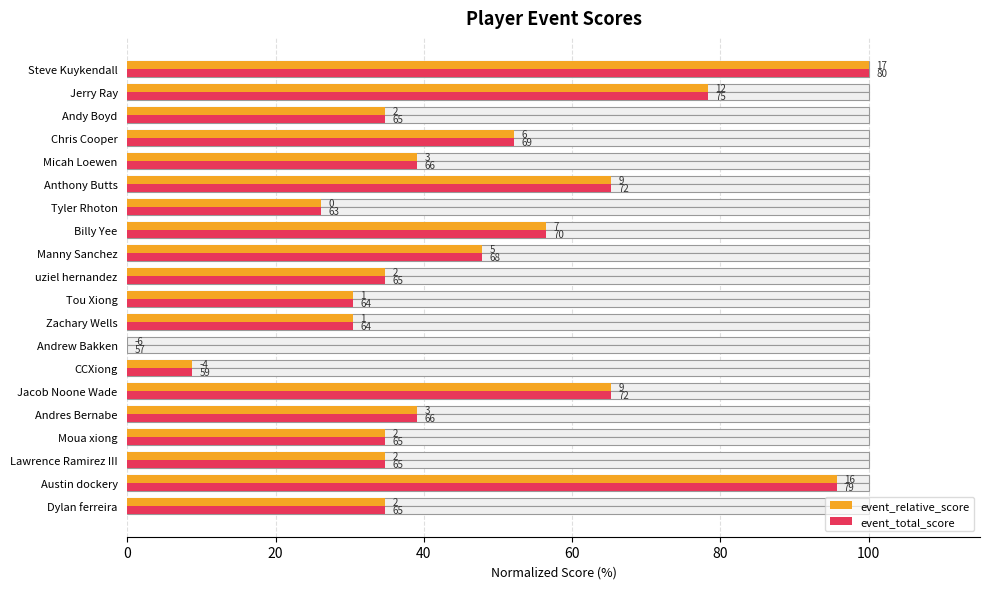

How many data points in event_relative_score are less than 39?

10